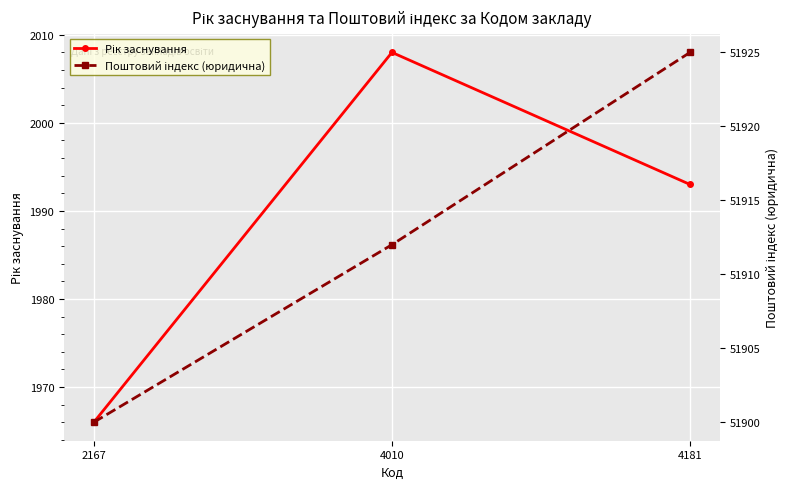

What is the total value across all series at 4010?

53920